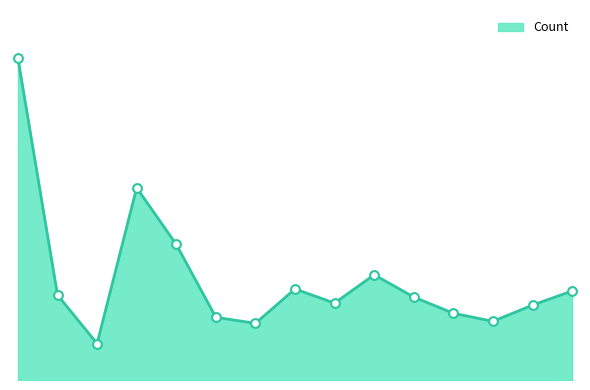

Is this an area chart (filled region under the line)?

Yes